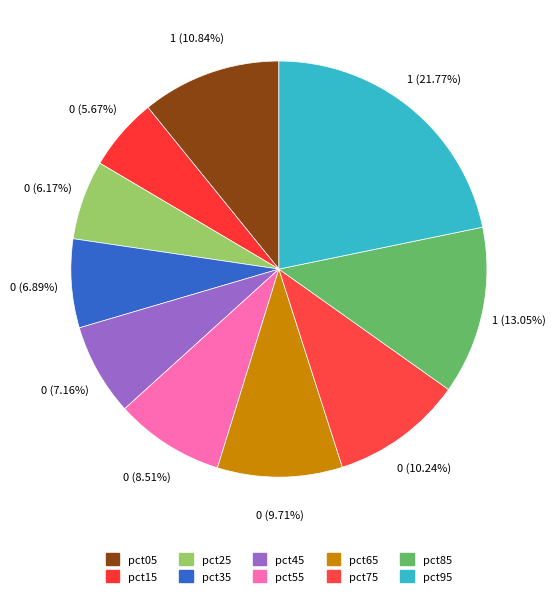

How many slices are in this pie chart?

10